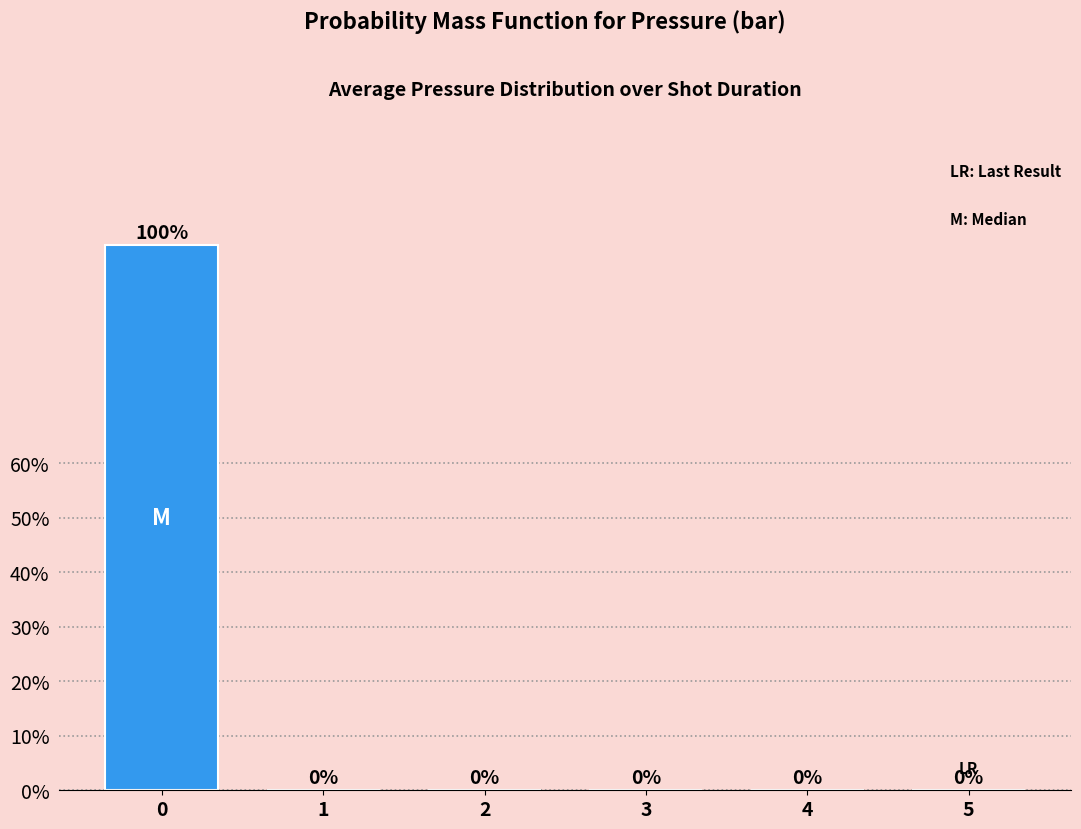

How many distinct data groups are displayed?

1